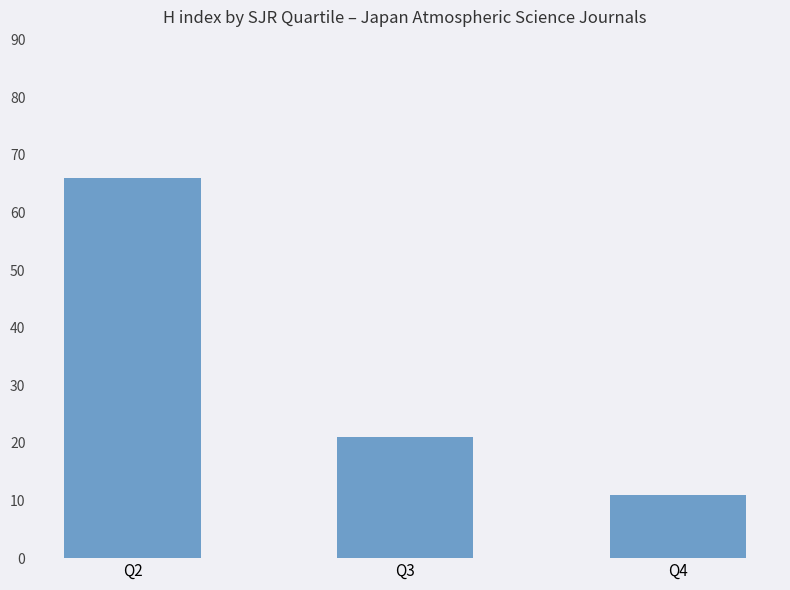

The chart shows a value of 21 at Q3. True or false?

True